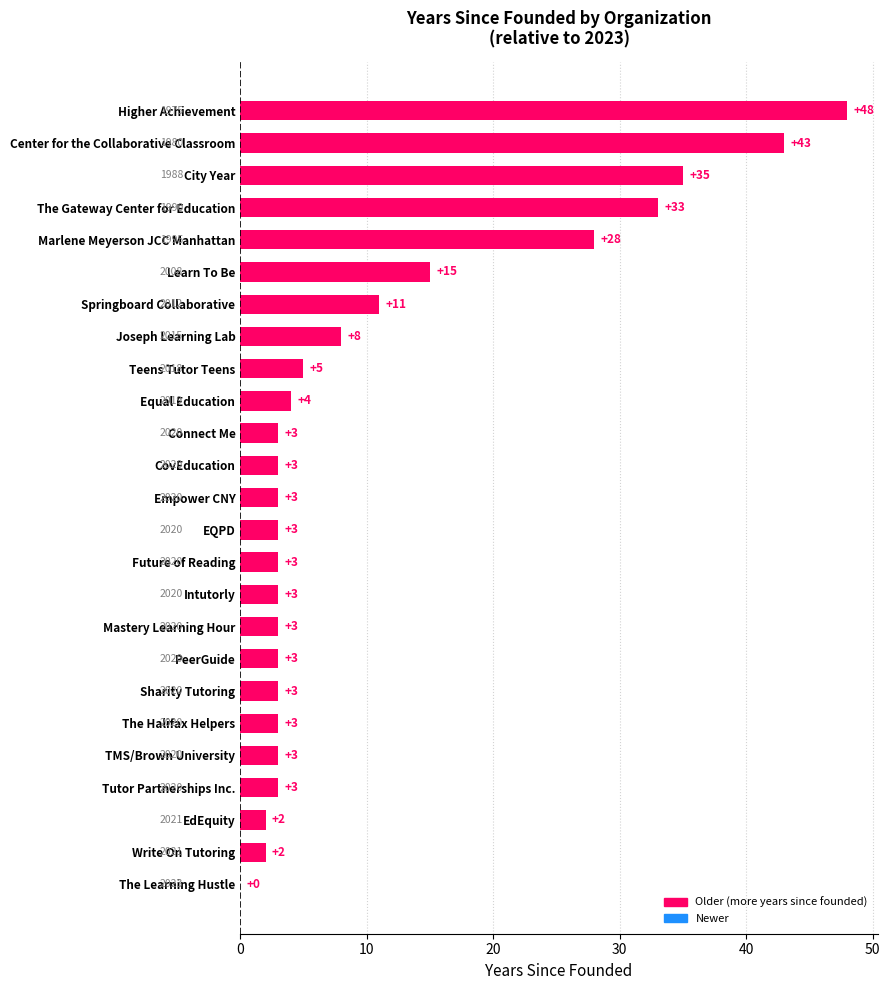

Count the number of categories in the chart.

25